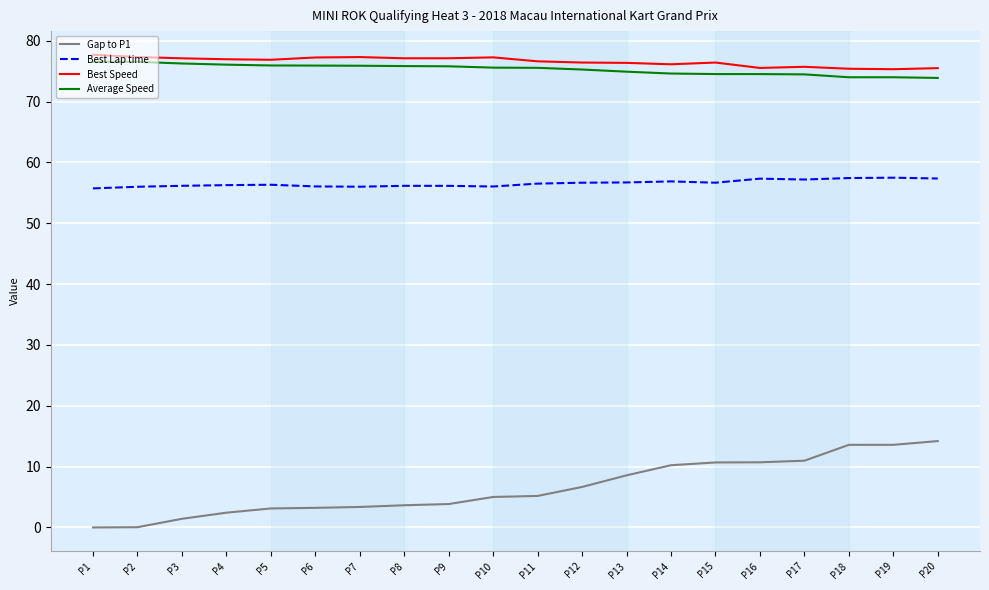

How many distinct data groups are displayed?

4